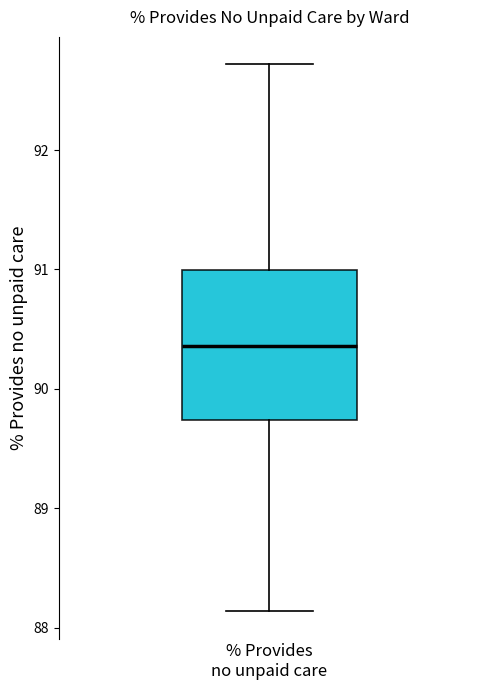

Read this box plot against the y-axis: the position of the median line, the range covered by the box, and the ends of both whiskers. The values are not printed on the chart, so give them approximately, as read against the axis.

median 90.4, box 89.7 to 91.0, whiskers 88.1 to 92.7